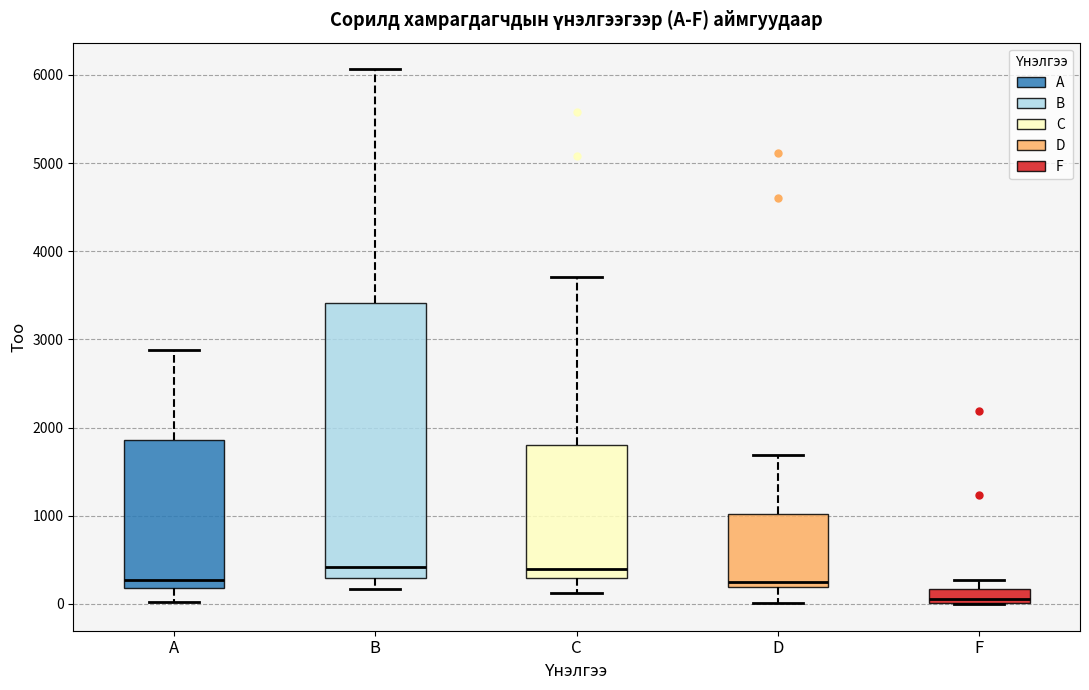

Where does the lower whisker of the box for C end on the y-axis? The values are not printed on the chart, so give them approximately, as read against the axis.

100